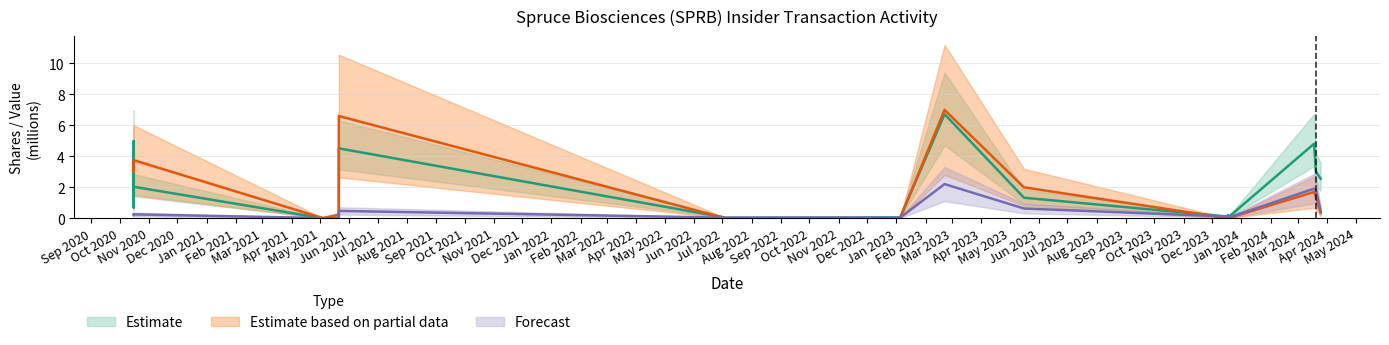

What is the difference between the maximum and minimum values in the sharesOwnedFollowingTransaction series?

6.7